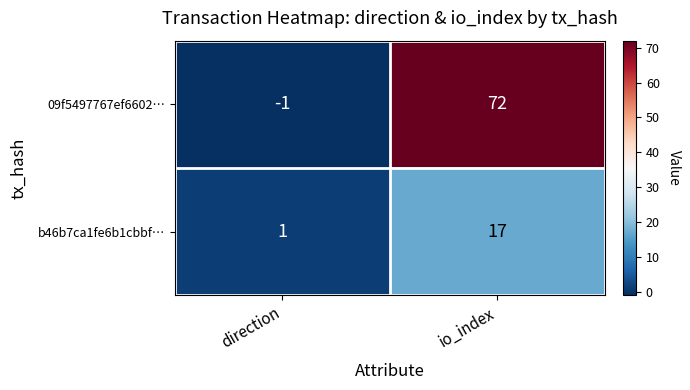

How many values in 09f5497767ef6602… are below zero?

1